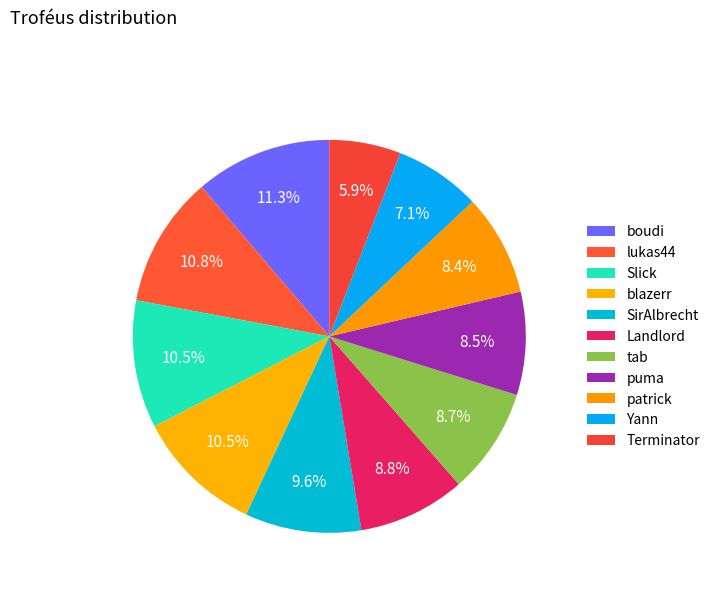

Count the number of slices in the pie.

11